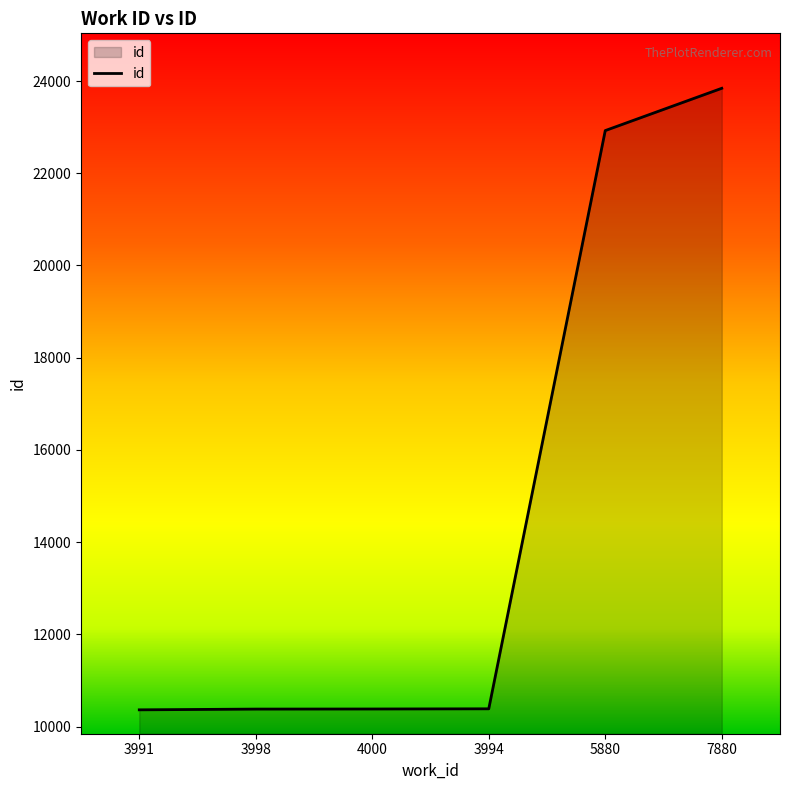

At which label is the value closest to 17103?

5880